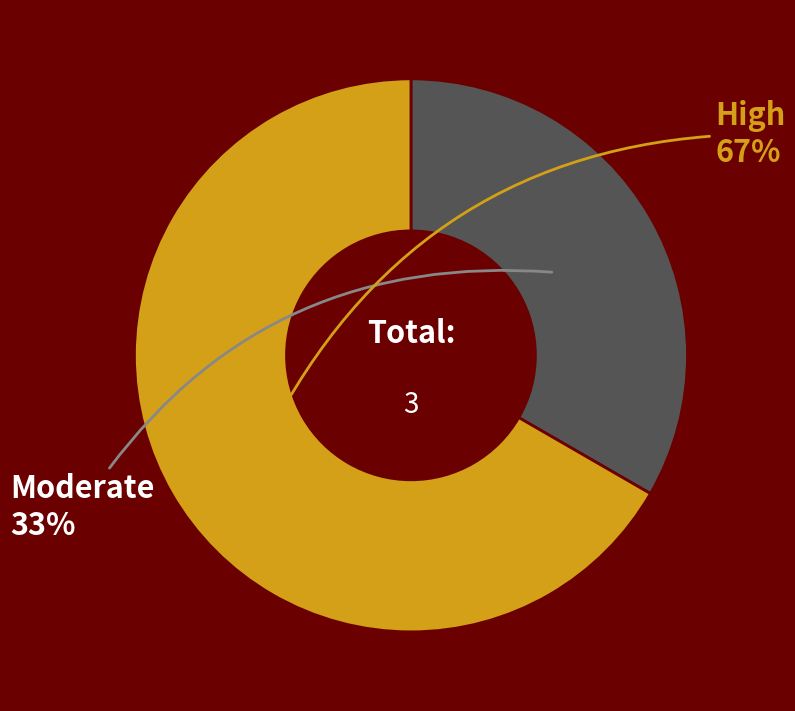

Do Moderate and High together represent more than half of the pie?

Yes